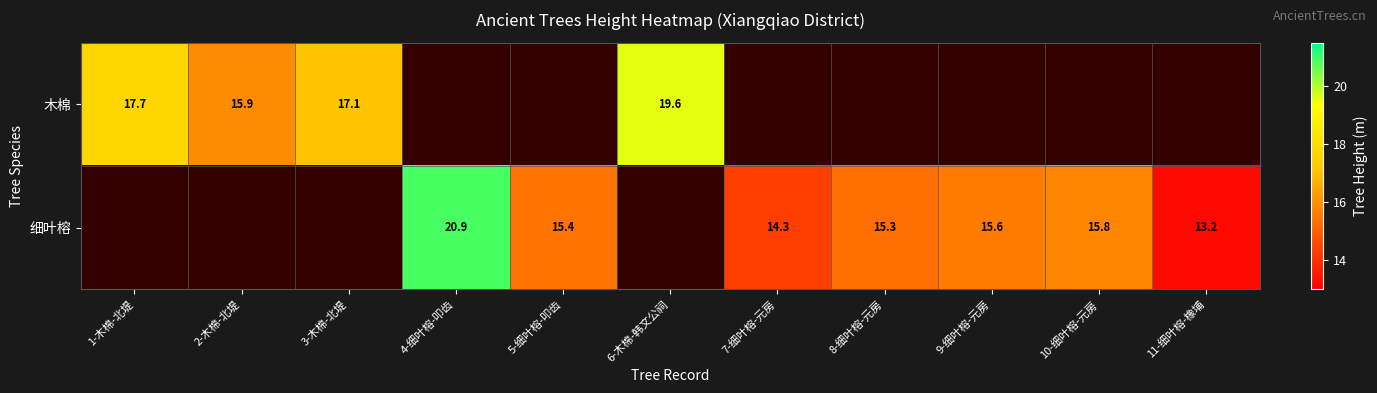

Is it true that 木棉 equals 15.9 at 2-木棉-北堤?

True